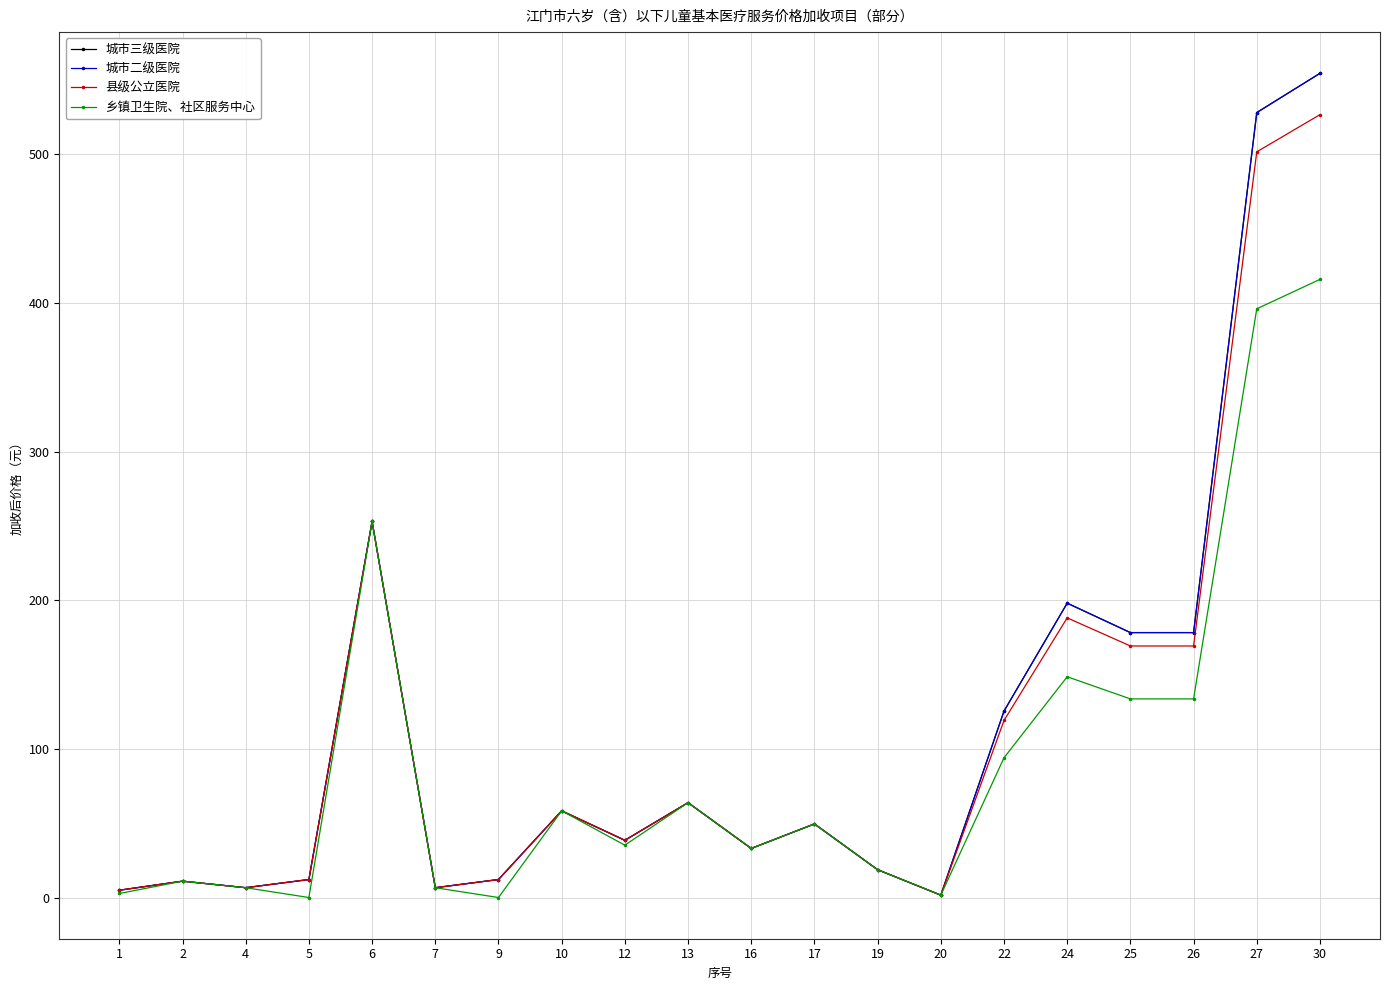

Which series has the widest spread of values?

城市三级医院